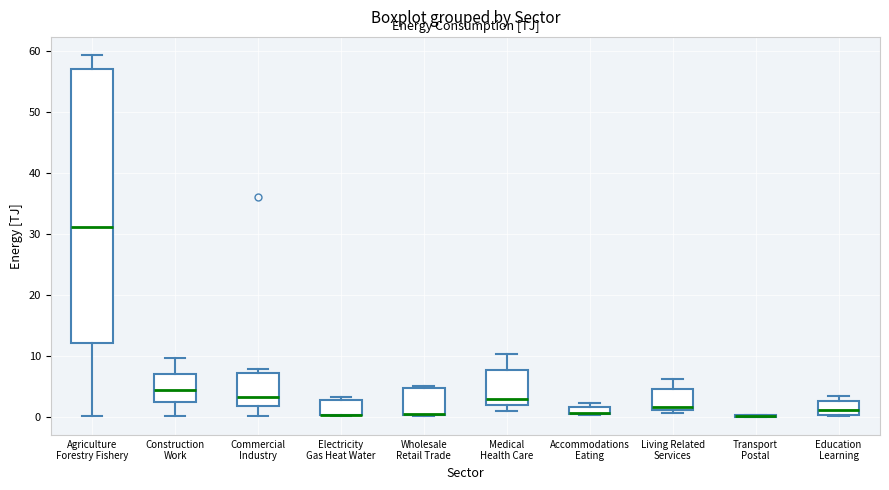

Where is the lower edge of the box for Electricity Gas Heat Water on the y-axis? The values are not printed on the chart, so give them approximately, as read against the axis.

0